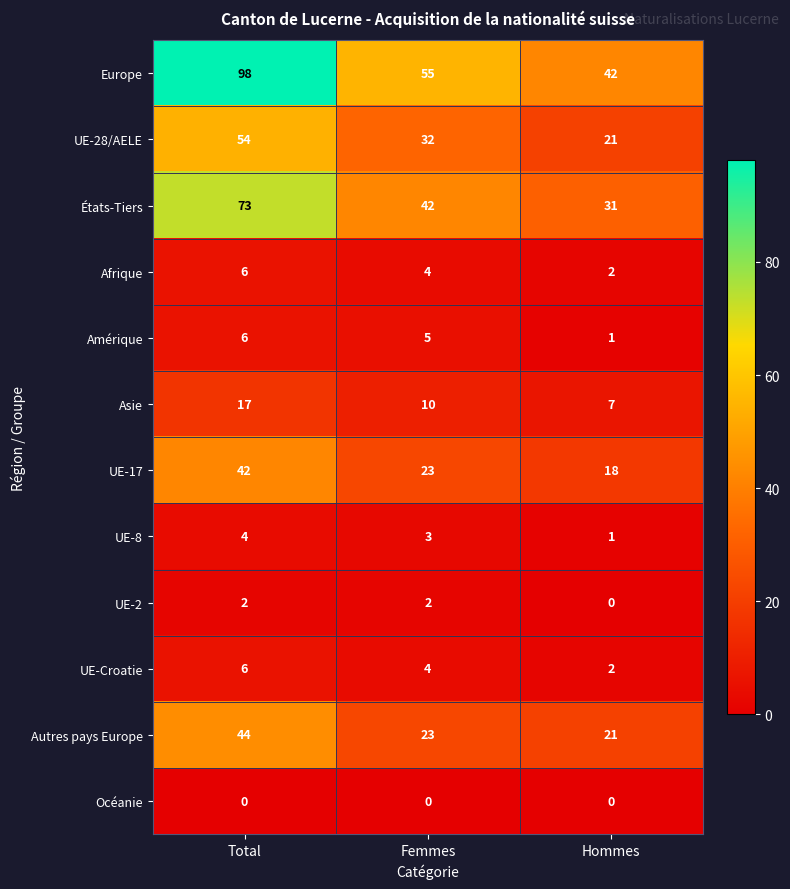

At which label does Amérique first exceed 5?

Total